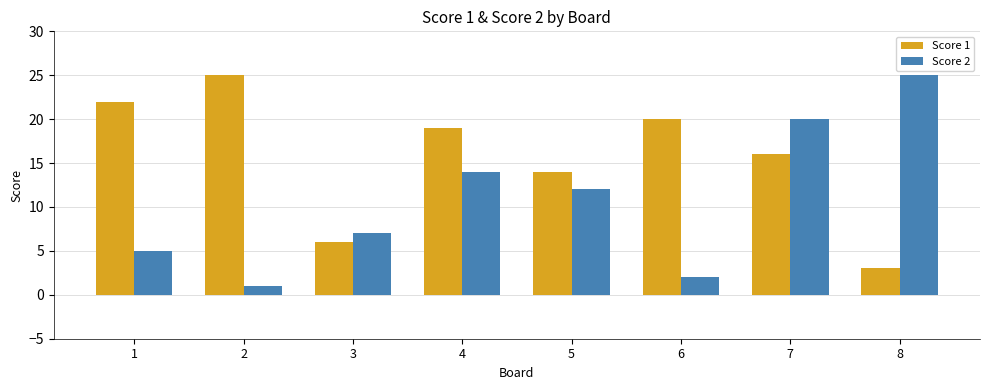

How many series are shown in this chart?

2